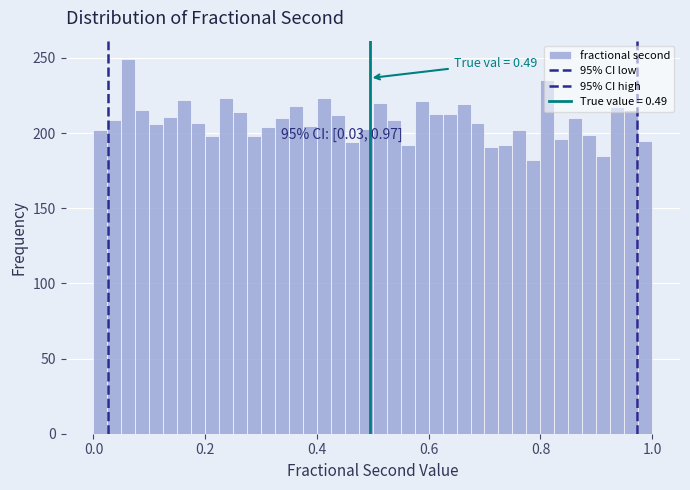

Around what value on the x-axis is the tallest bar? Give the approximate position of its centre, as read against the axis.

0.06